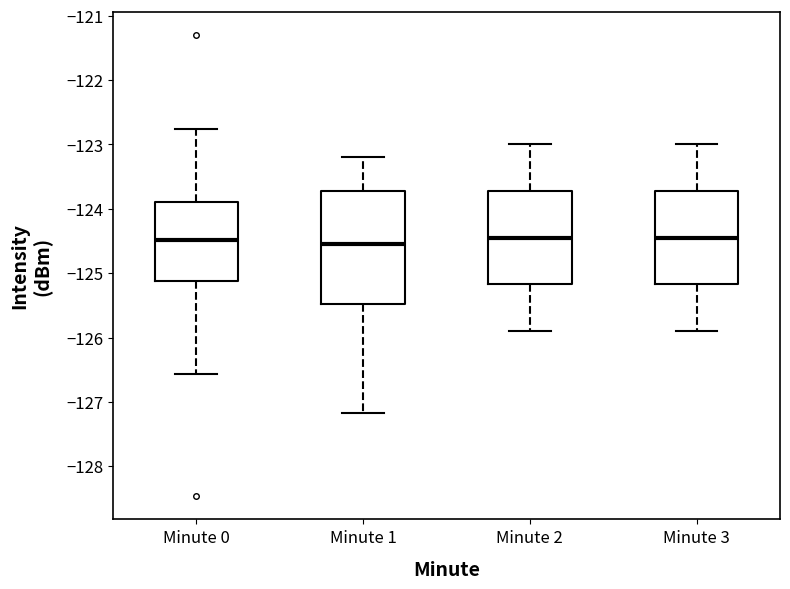

Which box is the tallest, from its lower edge to its upper edge?

Minute 1